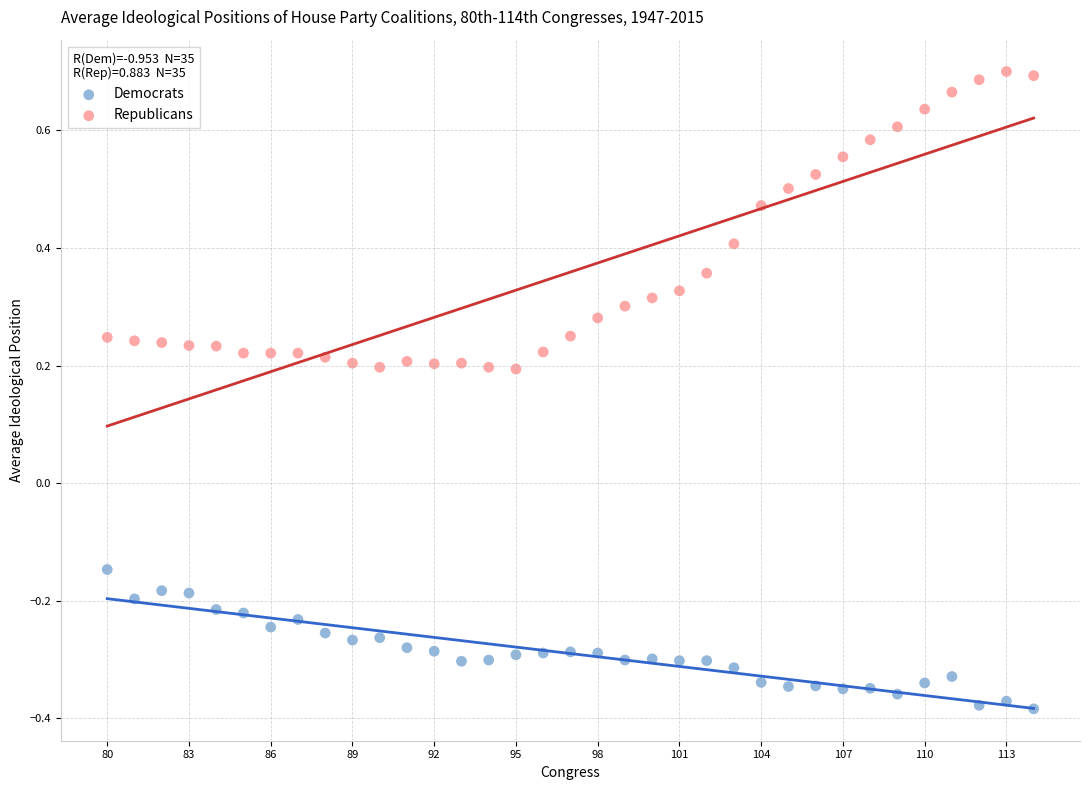

Which series reaches the maximum Y coordinate?

Republicans